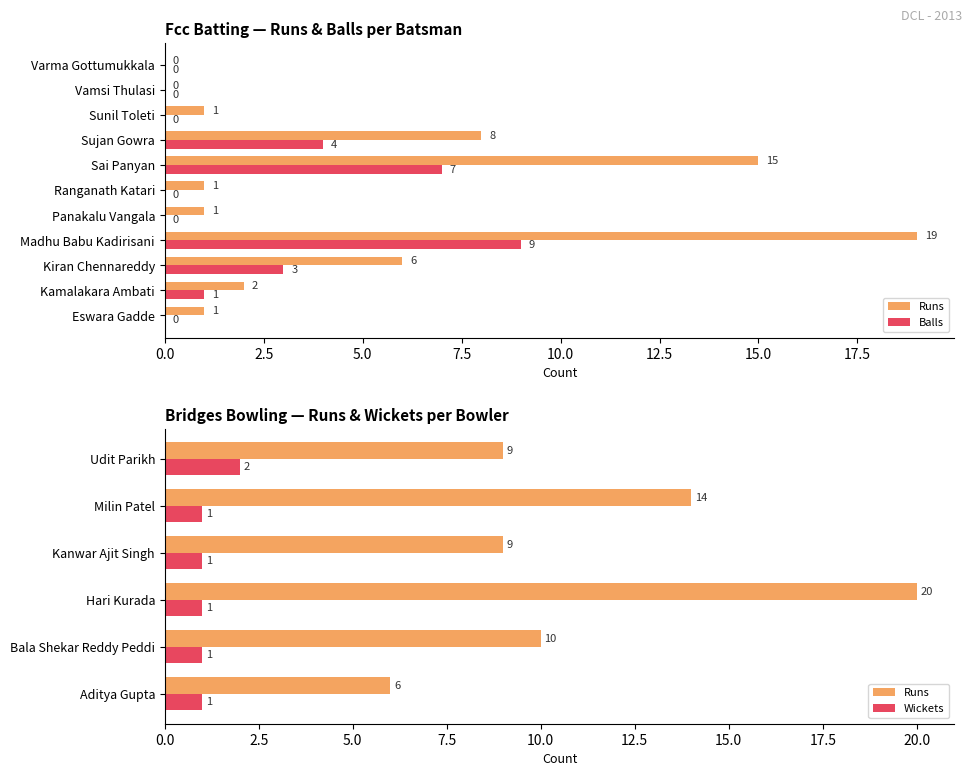

Is the value of Balls at Eswara Gadde greater than the value of Runs at Varma Gottumukkala?

No